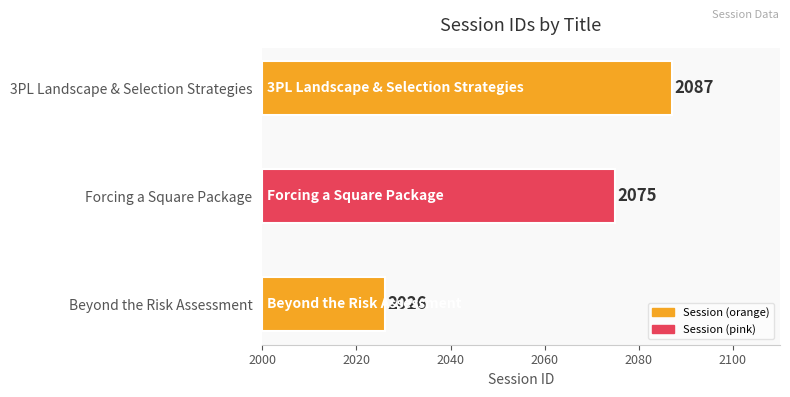

What is the sum of all values?

6188